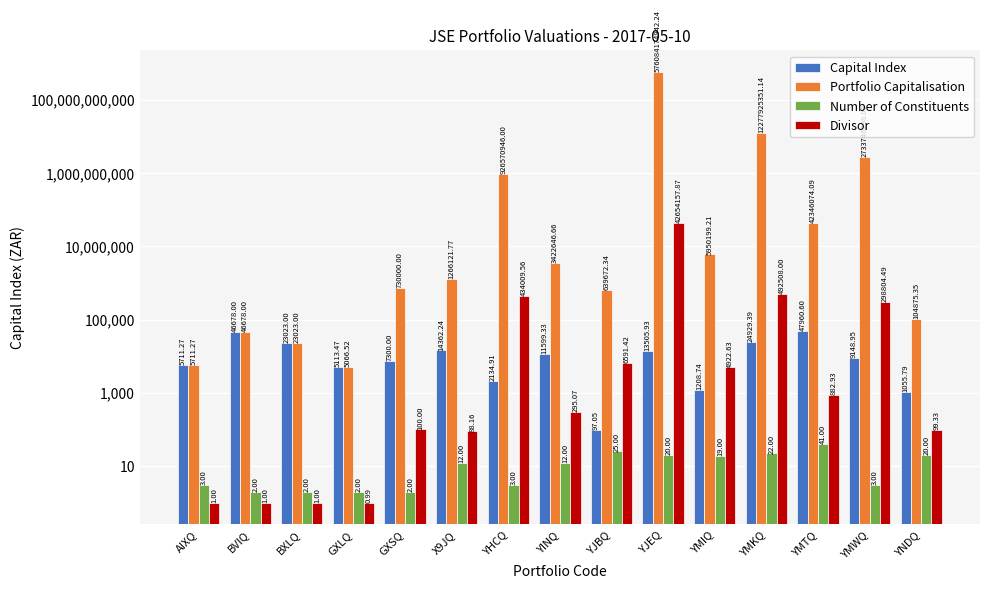

How many data points in Number of Constituents are above 12?

6